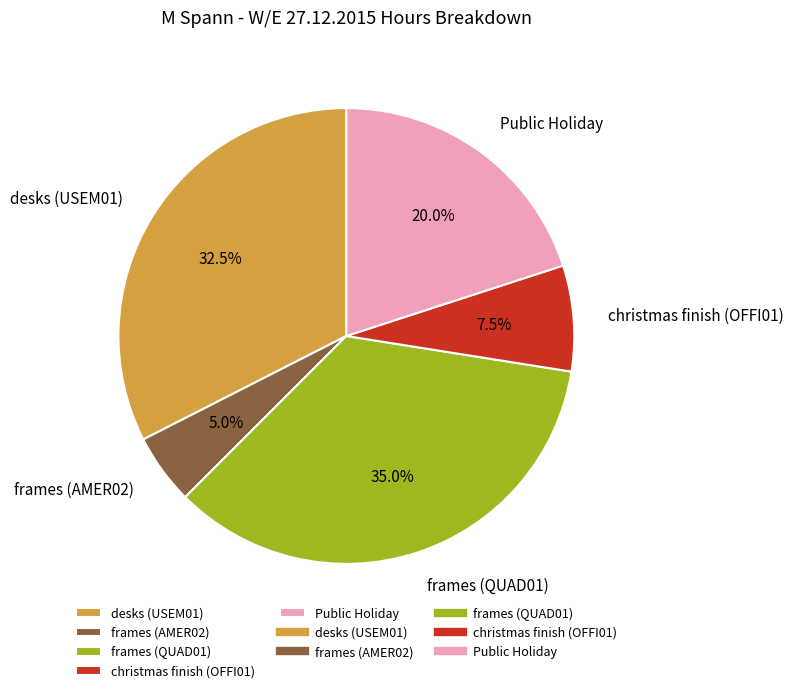

To the nearest percent, what is the difference between the largest and smallest slice percentages?

30%